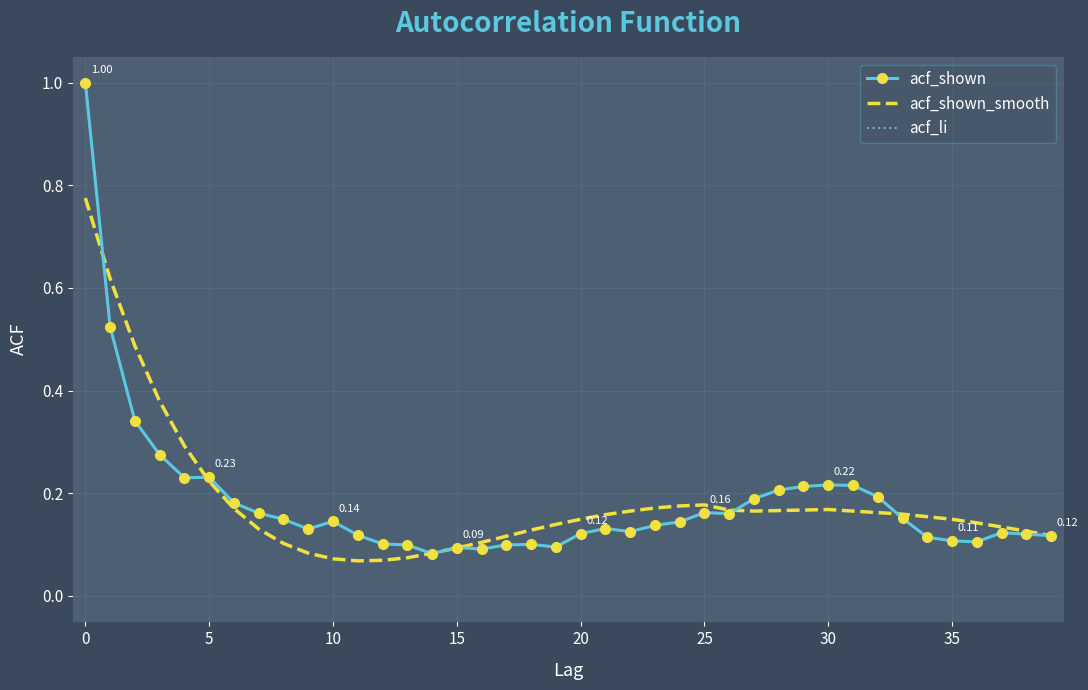

Where is the first local maximum for acf_li?

5